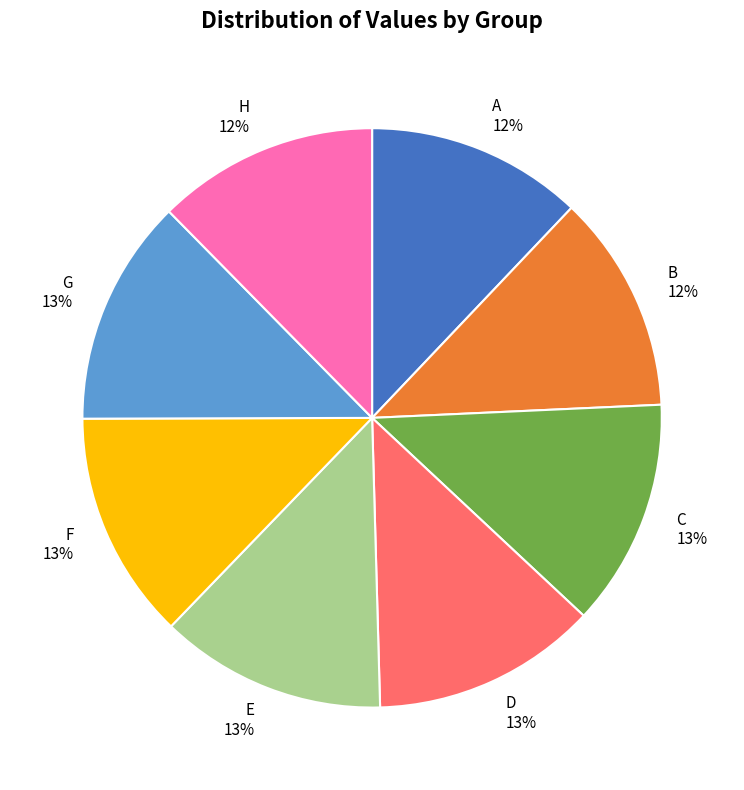

To the nearest percent, what percentage of the pie is G?

13%